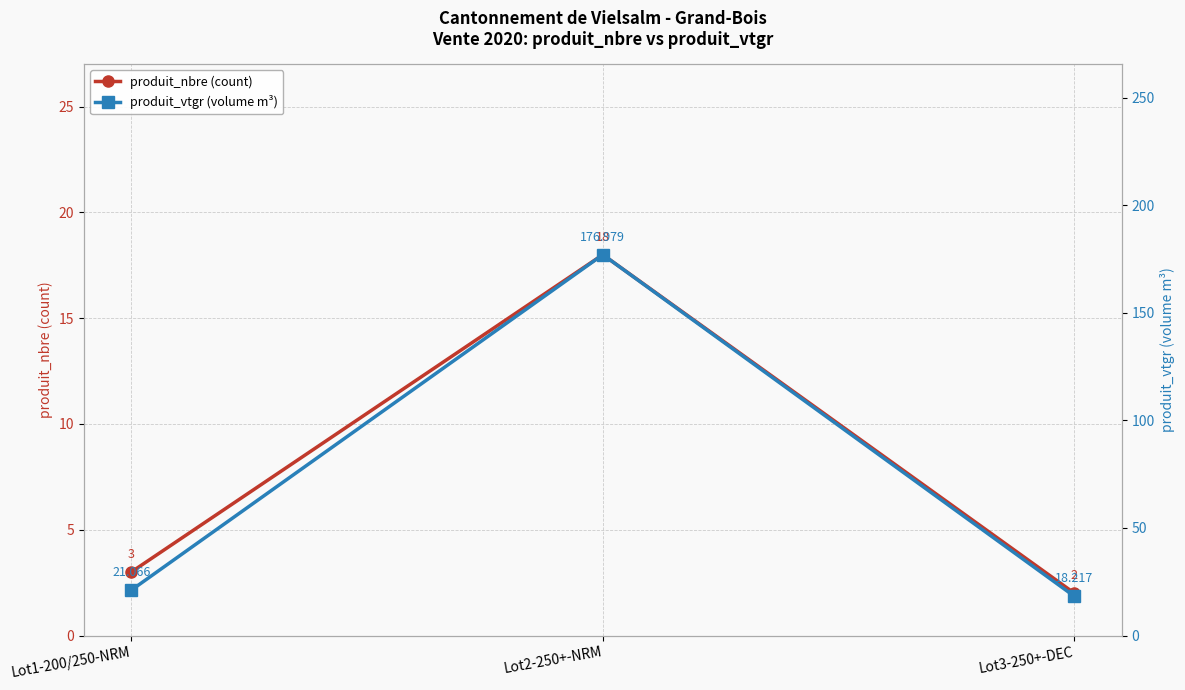

List the series in order of their peak value, highest first.

produit_vtgr (volume m³), produit_nbre (count)